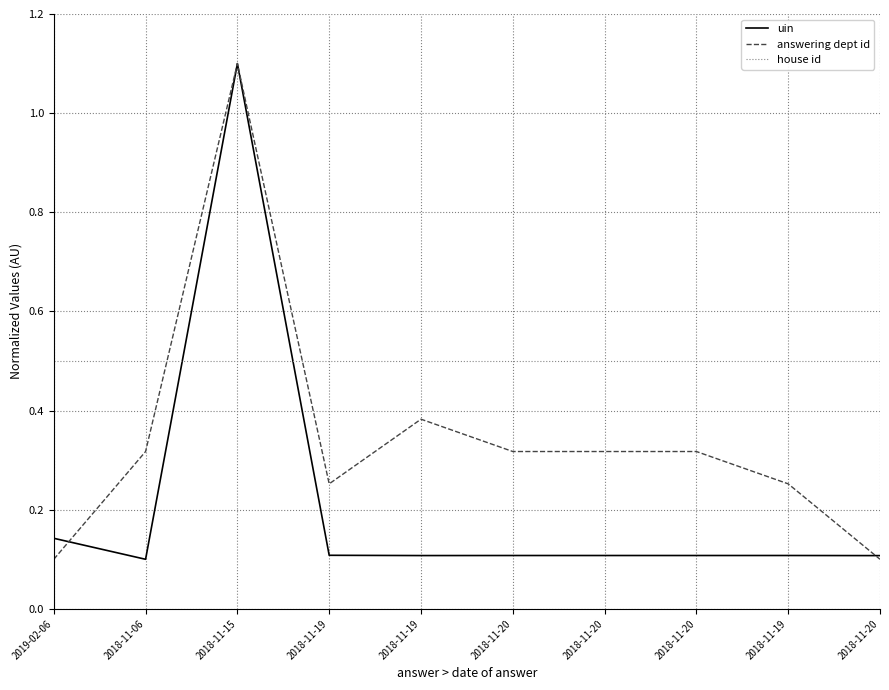

The house id series shows 0.5 at 2018-11-19. True or false?

True